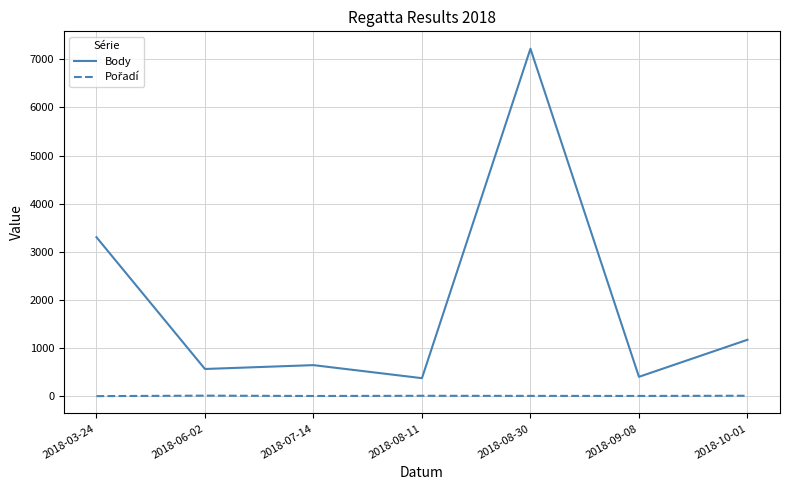

Which category has the highest value across all series?

2018-08-30